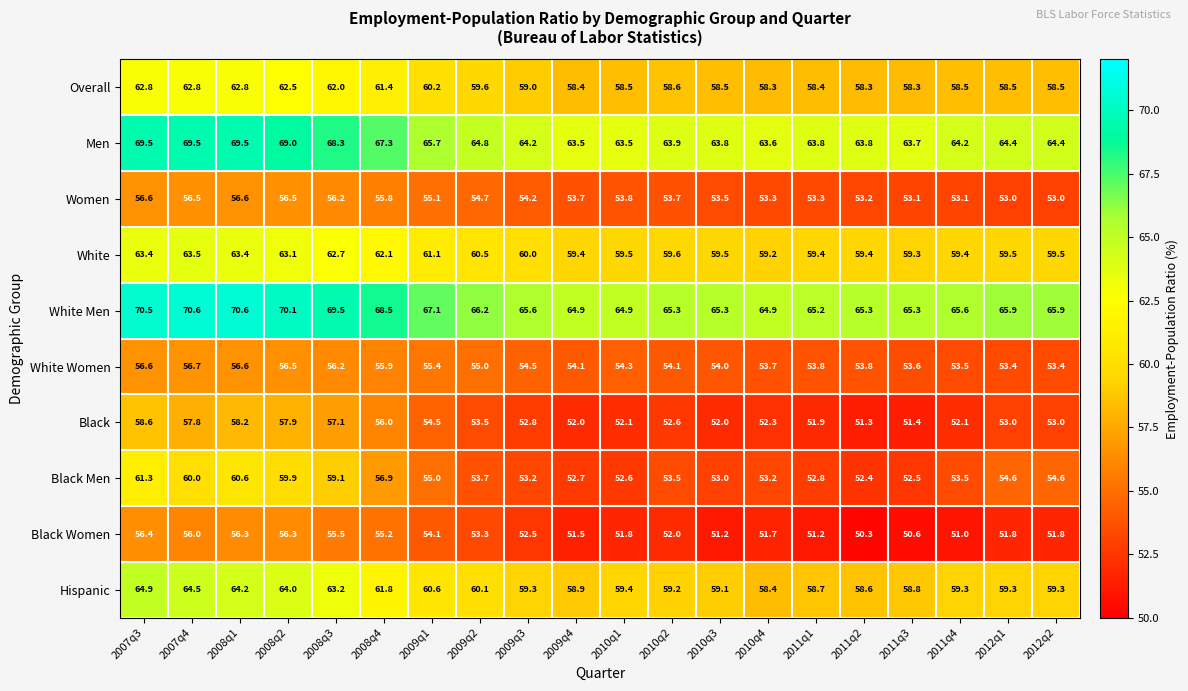

What is the greatest value displayed?

70.6